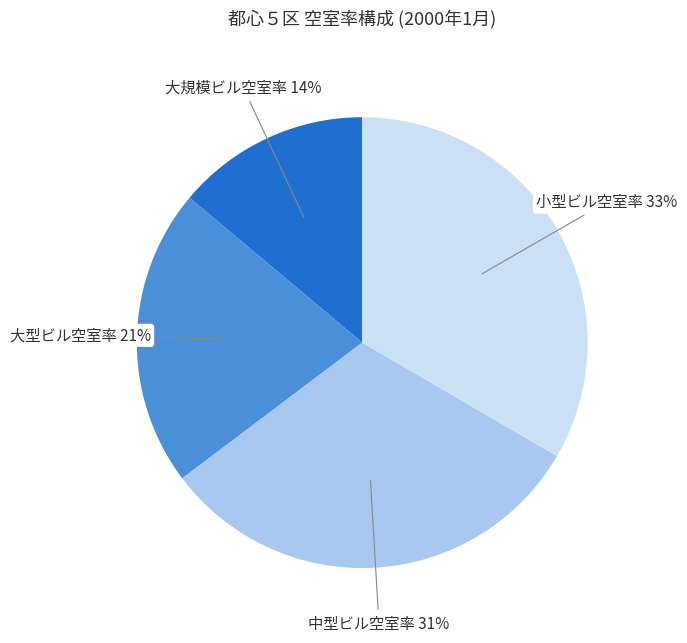

Is there any slice that represents more than half of the pie?

No